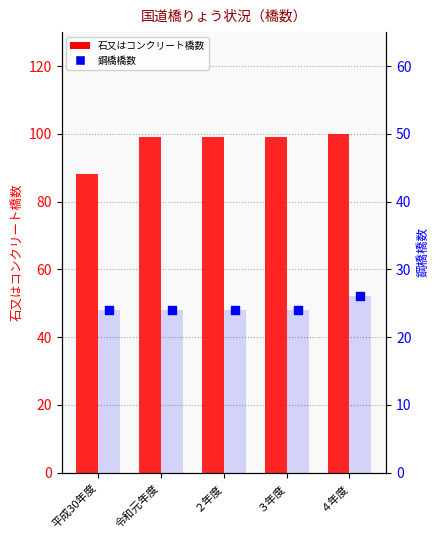

What is the total value across all series at ４年度?

126